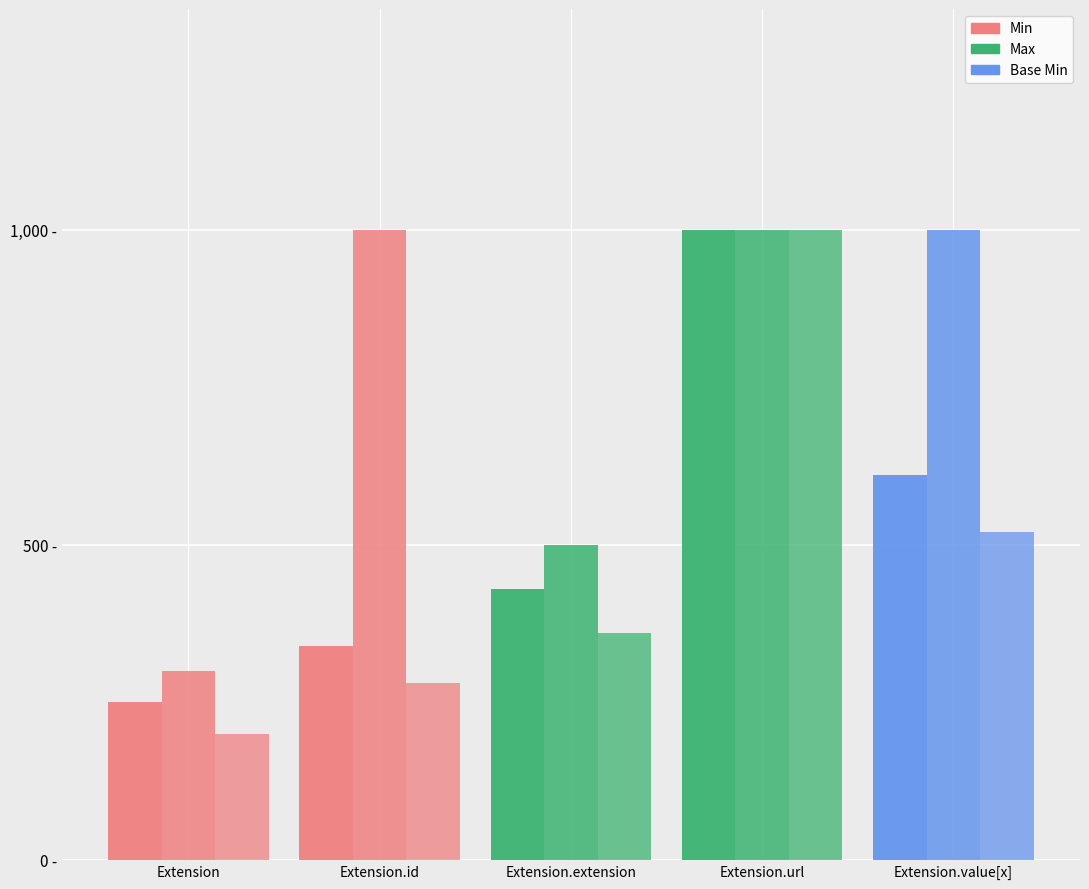

Which has a higher value, Extension.extension or Extension?

Extension.extension